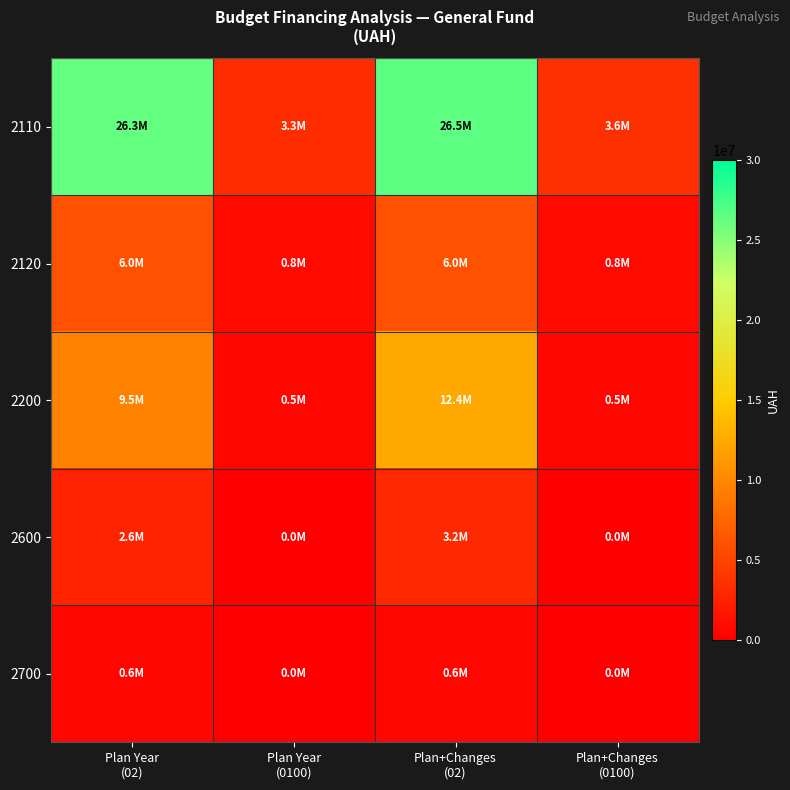

Reading left to right, extract all data points from this chart.

2110: Plan Year
(02)=26296124.9	Plan Year
(0100)=3340238.0	Plan+Changes
(02)=26532520.8	Plan+Changes
(0100)=3586138.0
2120: Plan Year
(02)=5994791.0	Plan Year
(0100)=761384.0	Plan+Changes
(02)=6046674.0	Plan+Changes
(0100)=815484.0
2200: Plan Year
(02)=9526148.7	Plan Year
(0100)=492219.8	Plan+Changes
(02)=12391964.2	Plan+Changes
(0100)=537379.8
2600: Plan Year
(02)=2613375.5	Plan Year
(0100)=0.0	Plan+Changes
(02)=3154733.5	Plan+Changes
(0100)=0.0
2700: Plan Year
(02)=559690.0	Plan Year
(0100)=0.0	Plan+Changes
(02)=559690.0	Plan+Changes
(0100)=0.0